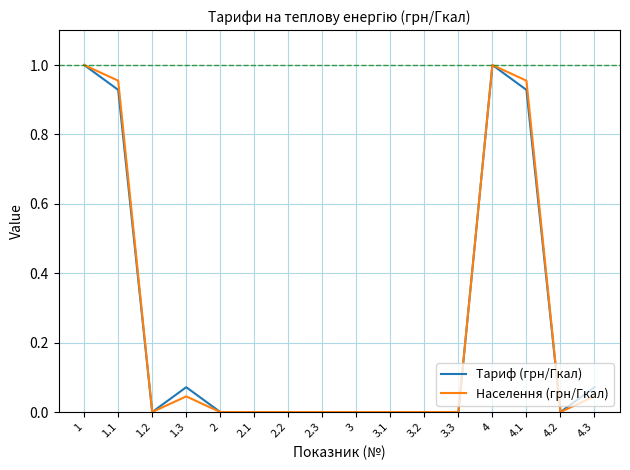

Count the number of data series in this chart.

2